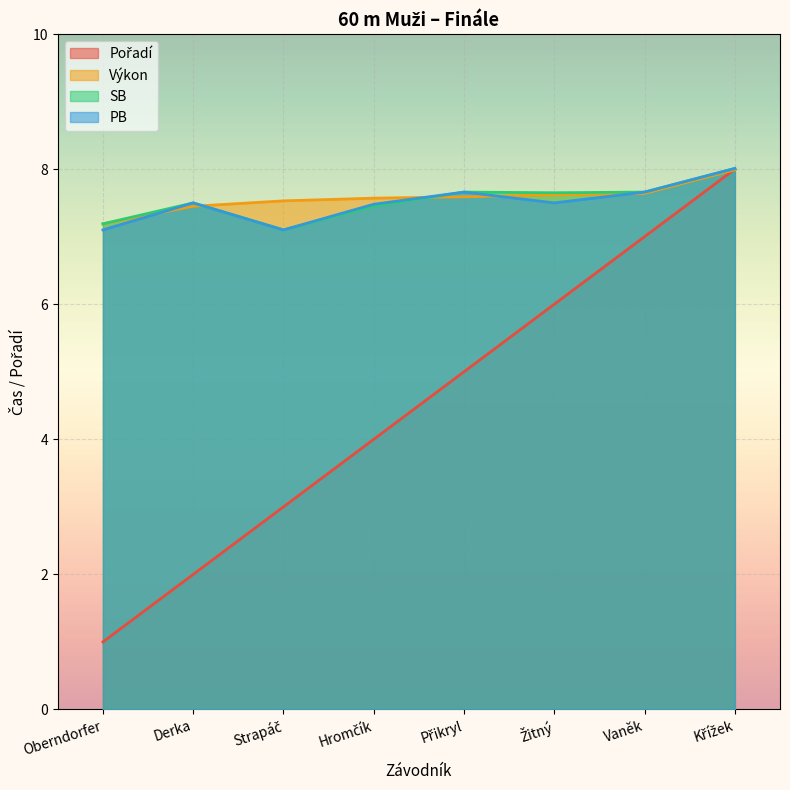

Reading left to right, list all the values displayed in this chart.

Pořadí: 1.0	2.0	3.0	4.0	5.0	6.0	7.0	8.0
Výkon: 7.2	7.5	7.5	7.6	7.6	7.6	7.6	8.0
SB: 7.2	7.5	7.1	7.5	7.7	7.7	7.7	8.0
PB: 7.1	7.5	7.1	7.5	7.7	7.5	7.7	8.0